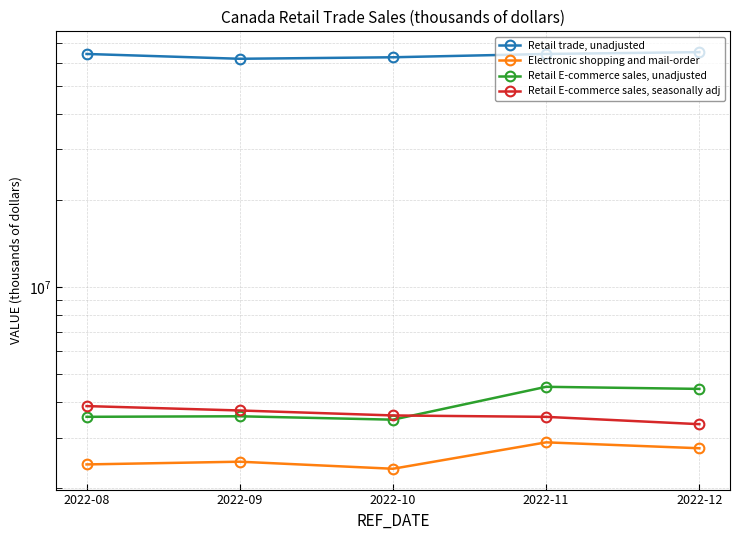

Which series has the widest spread of values?

Retail trade, unadjusted